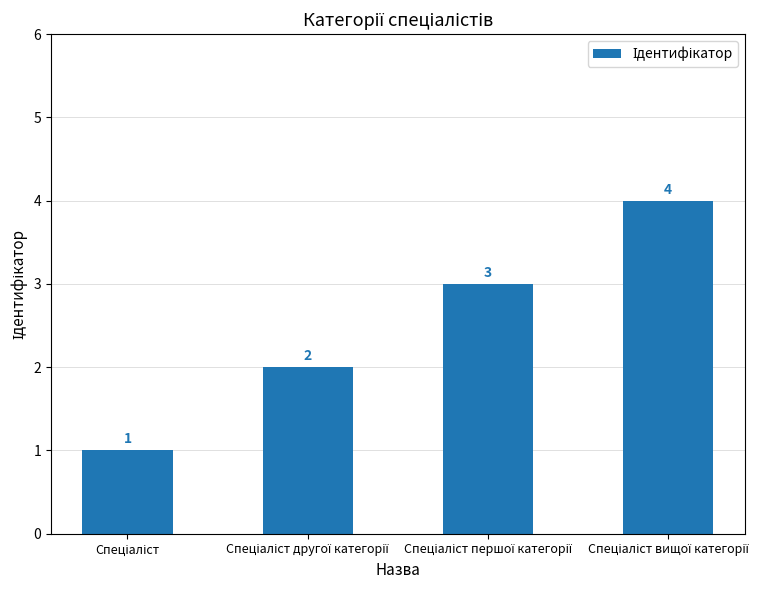

What is the value of the 3rd bar from the left?

3